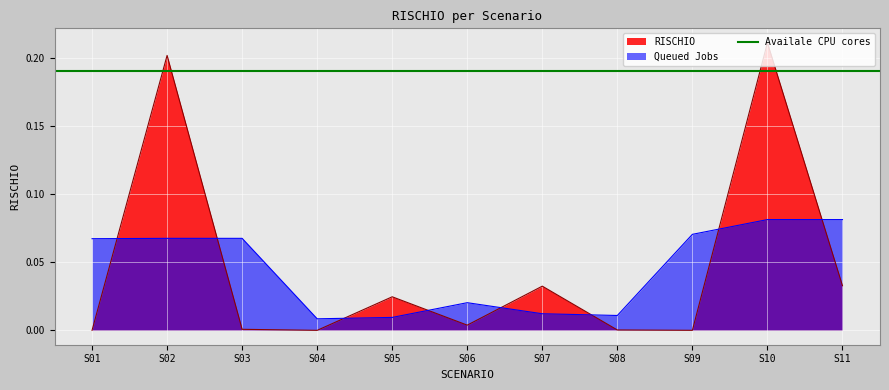

Where do RISCHIO and Queued Jobs first cross each other?

S01 and S02